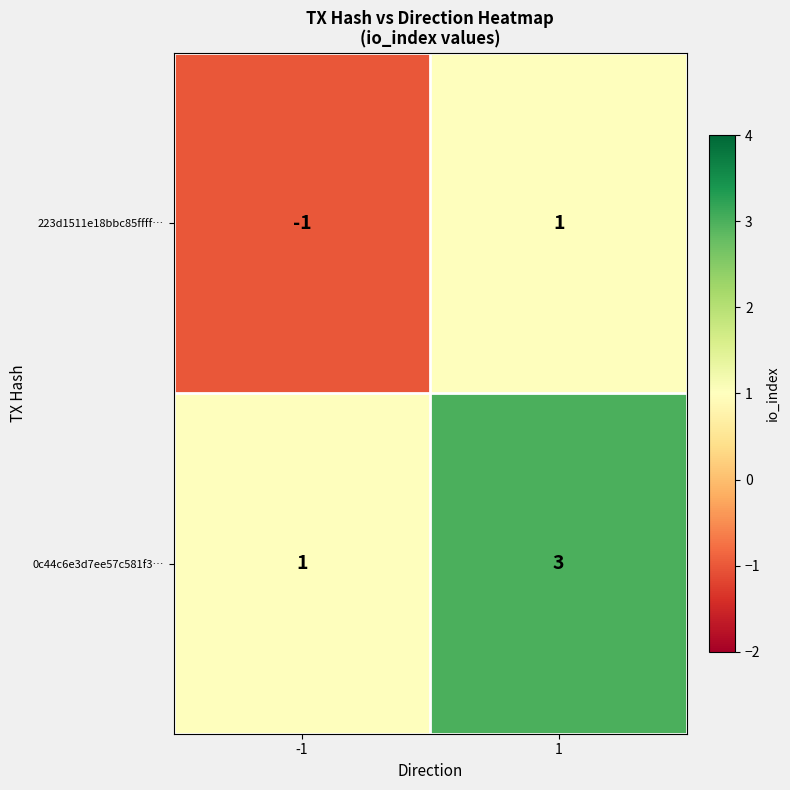

At how many categories does at least one series exceed 0?

2